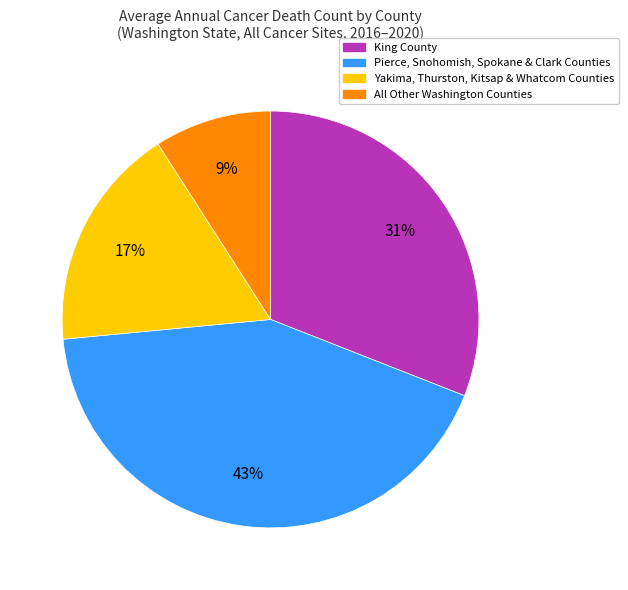

Count the number of slices in the pie.

4